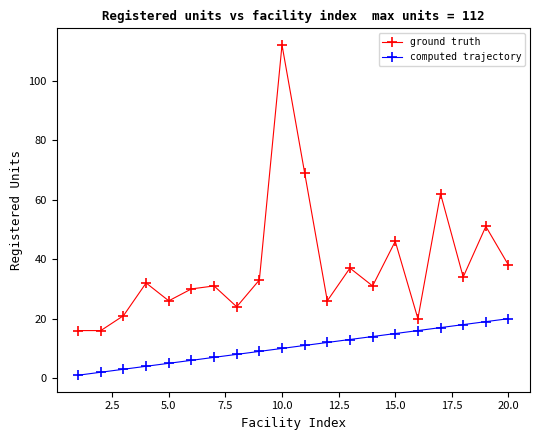

What is the minimum value for ground truth?

16